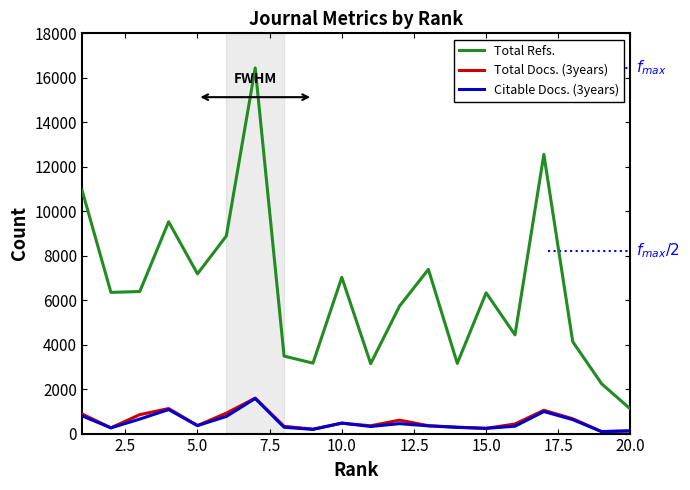

True or false: Total Refs. and Total Docs. (3years) intersect in this chart.

False